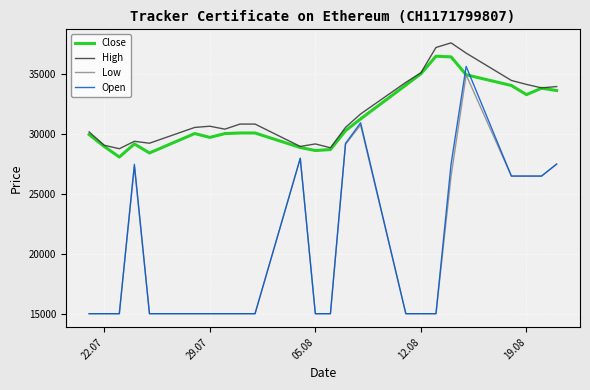

Which series has the widest spread of values?

Open